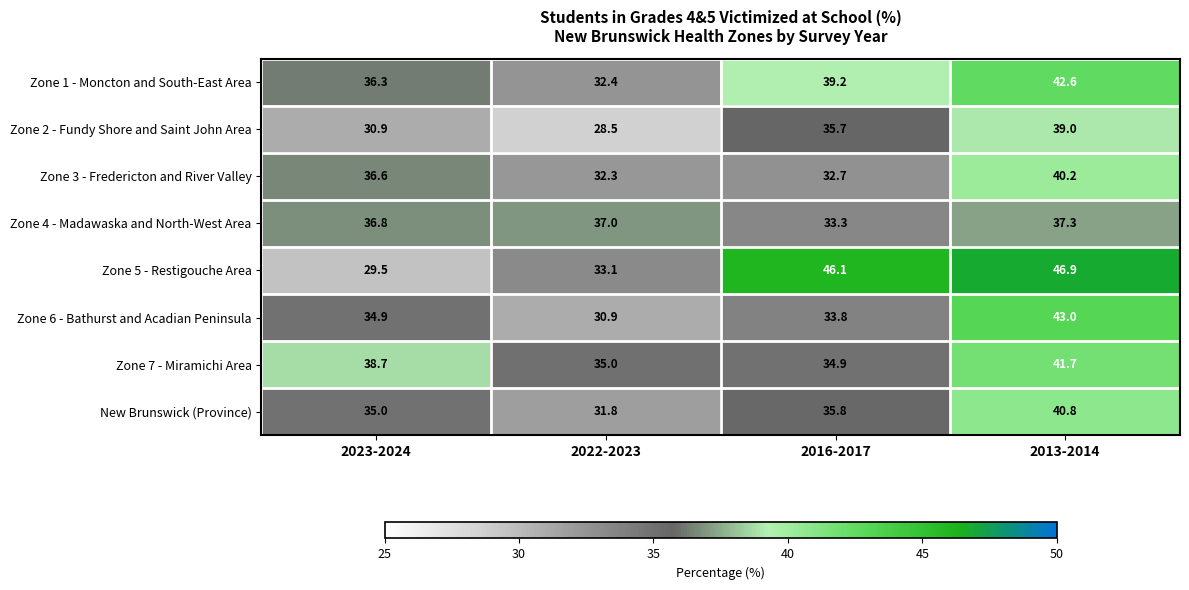

What is the lowest value of the Zone 2 - Fundy Shore and Saint John Area series?

28.5